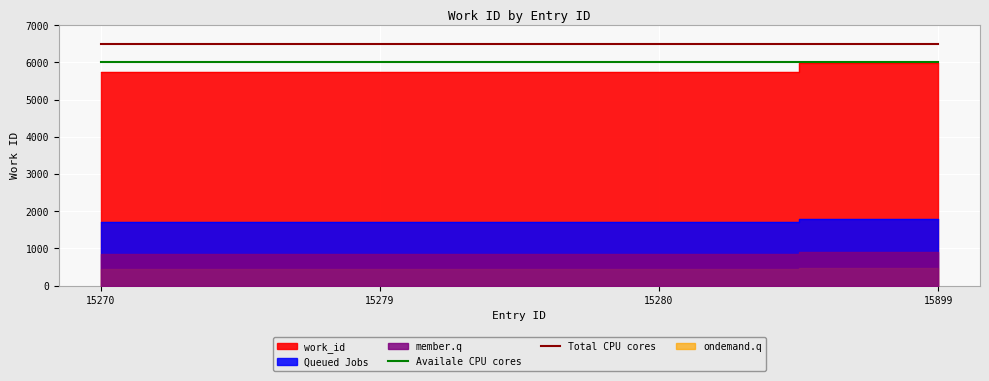

Which has a higher value, 15270 or 15279?

15270